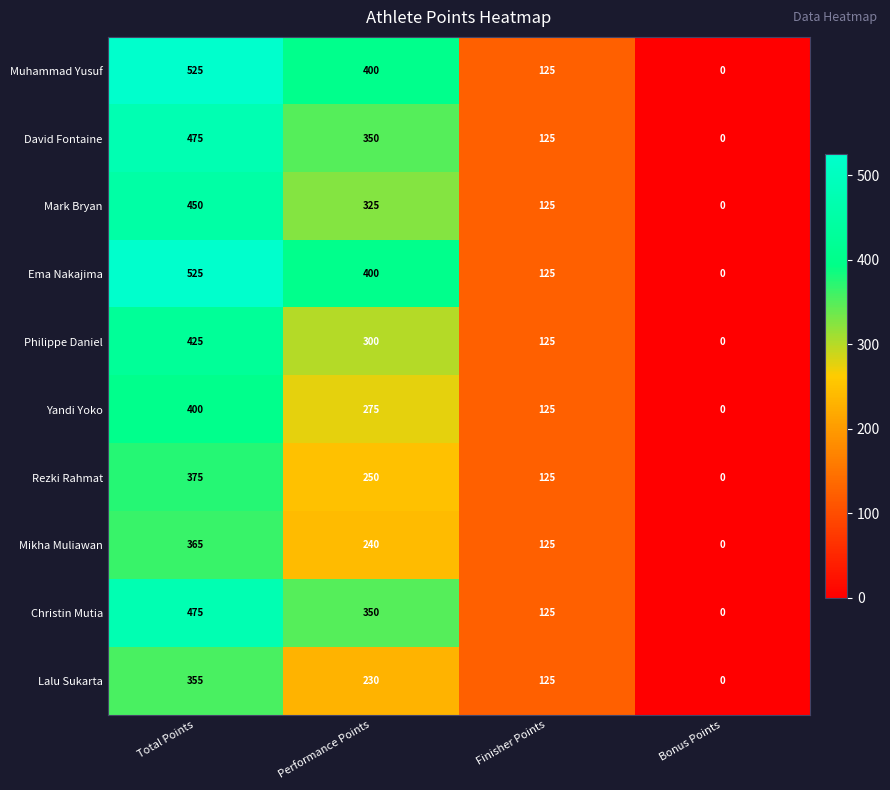

At which label is Muhammad Yusuf closest to 262?

Finisher Points